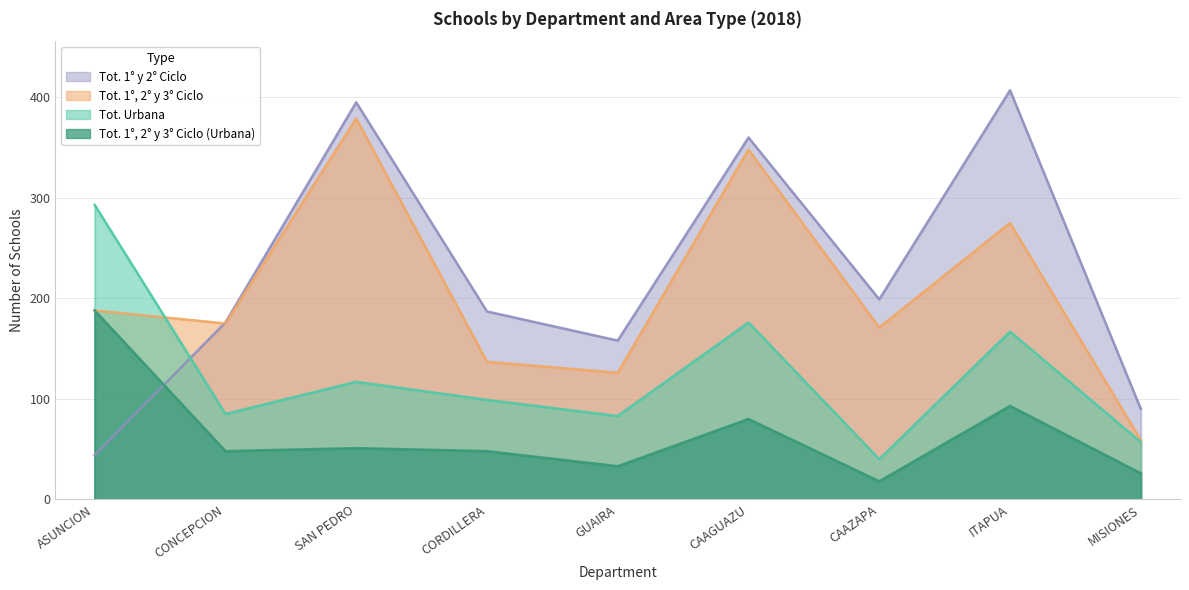

Where is the first local maximum for Tot. 1 y 2 Ciclo?

SAN PEDRO